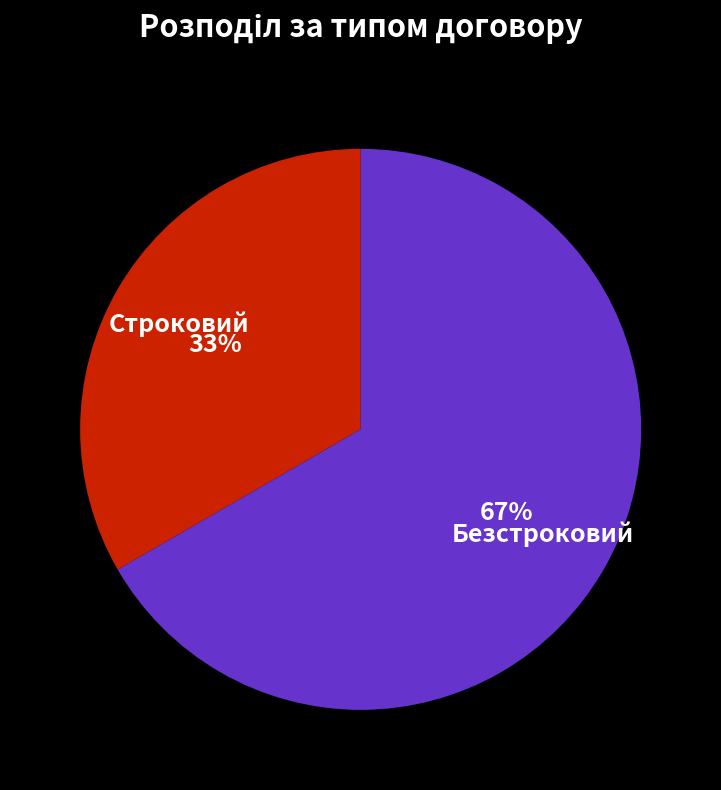

Is Строковий the majority of the pie?

No